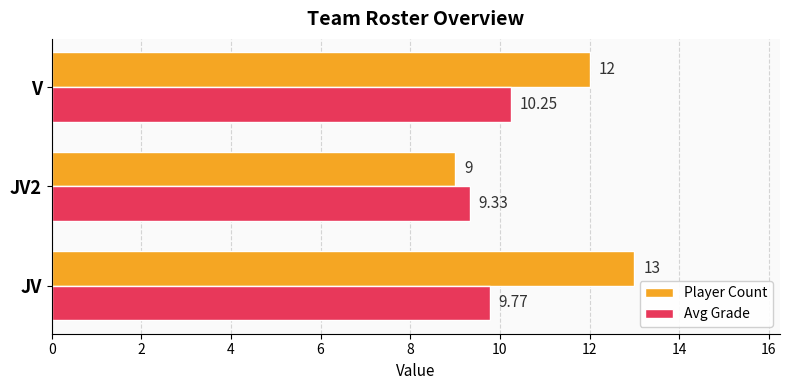

What is the sum of the Player Count values at JV and V?

25.0